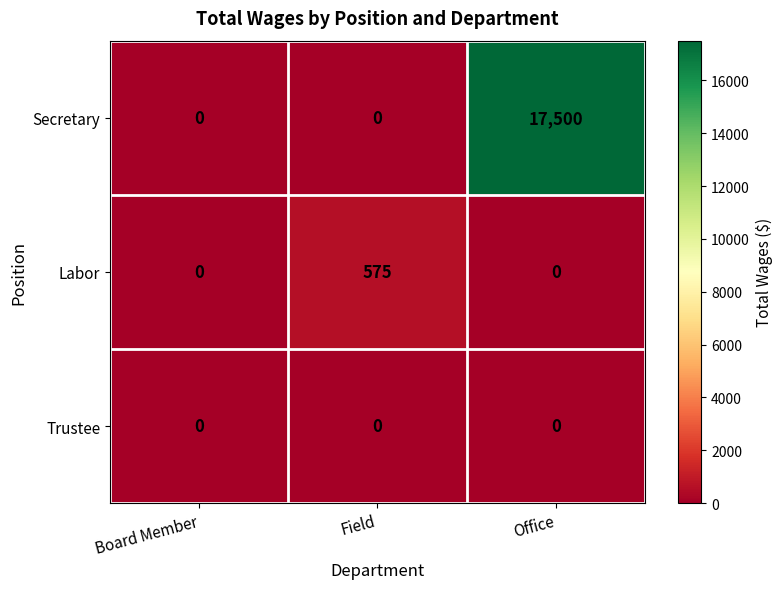

Rank the series by their maximum value, from highest to lowest.

Secretary, Labor, Trustee